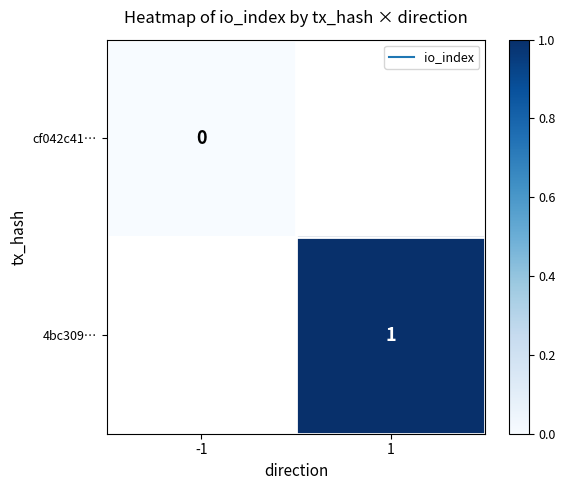

Is it true that 4bc309… equals 1.0 at 1?

True